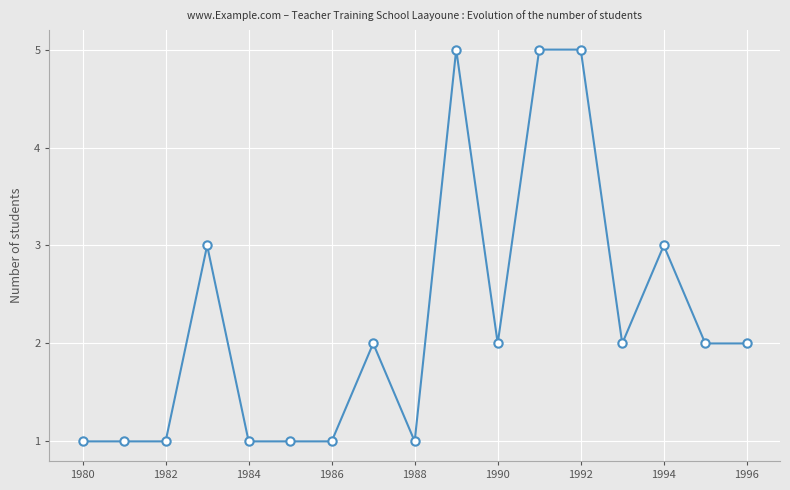

What is the value of the 7th point from the left?

1